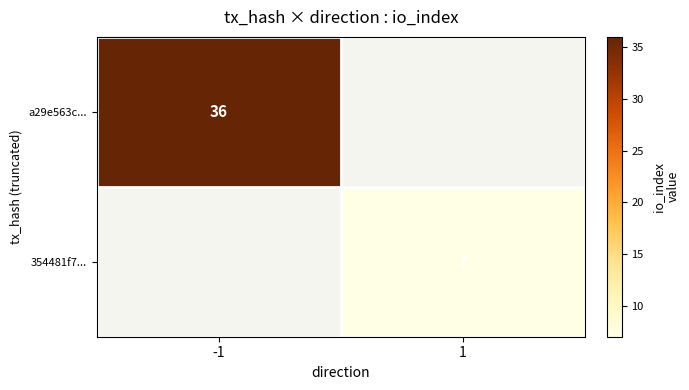

The a29e563c... series shows 36 at -1. True or false?

True